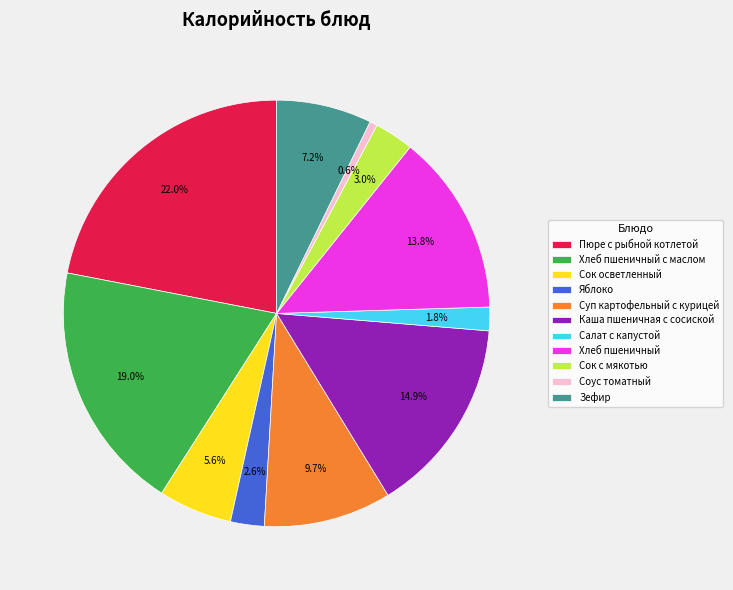

Which has a higher value, Каша пшеничная с сосиской or Салат с капустой?

Каша пшеничная с сосиской